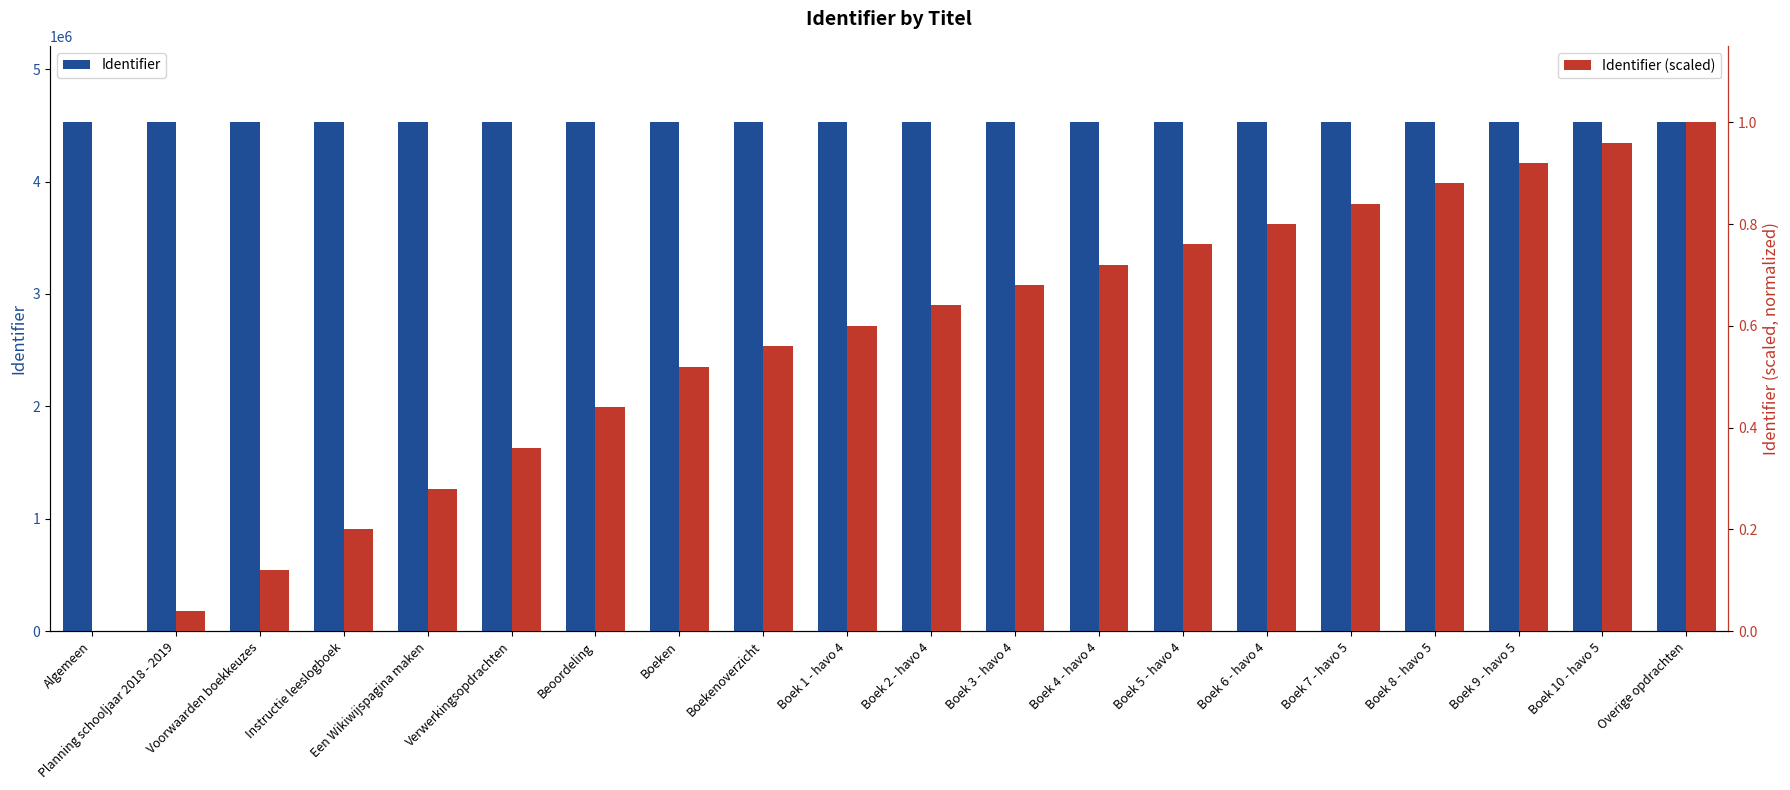

The value of Identifier (scaled) at Boekenoverzicht is 0.8. True or false?

False